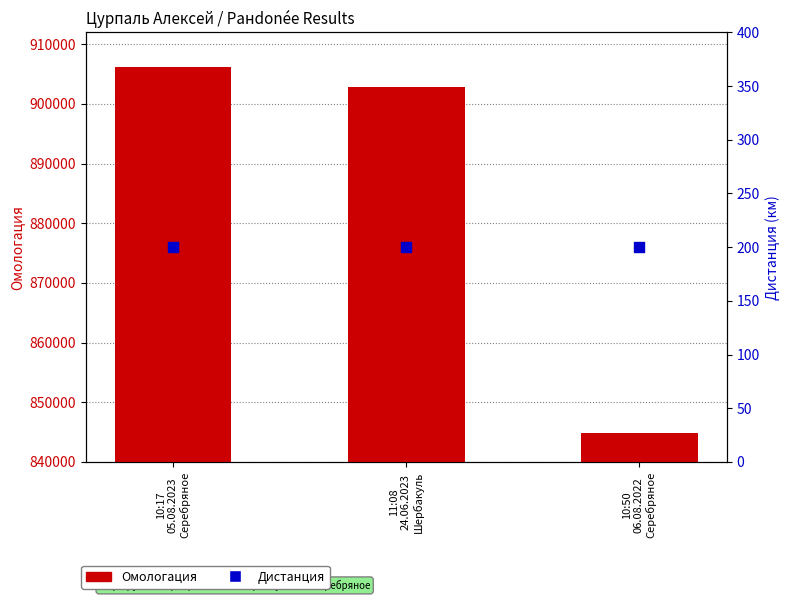

At how many categories does at least one series exceed 425553?

3